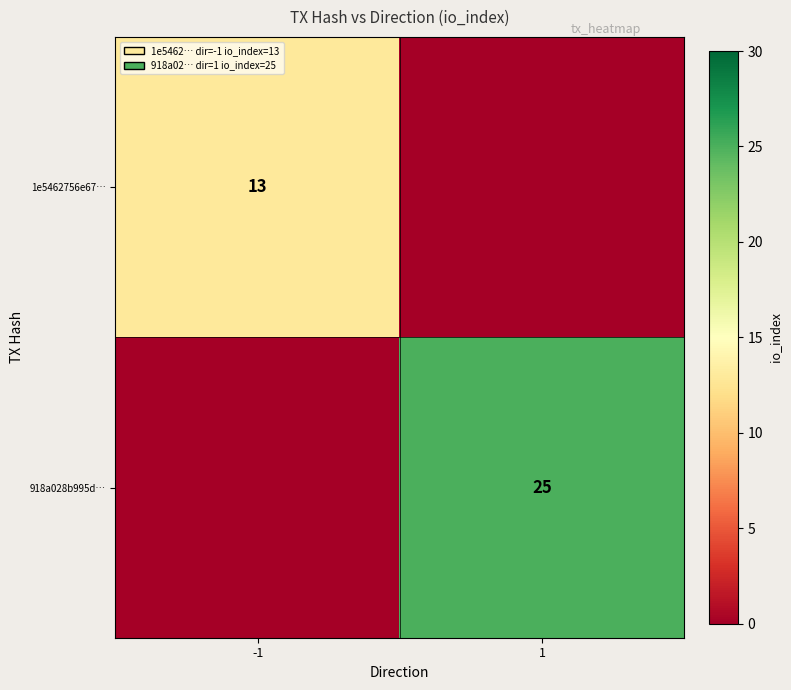

The value of 1e5462756e67… at -1 is 13. True or false?

True